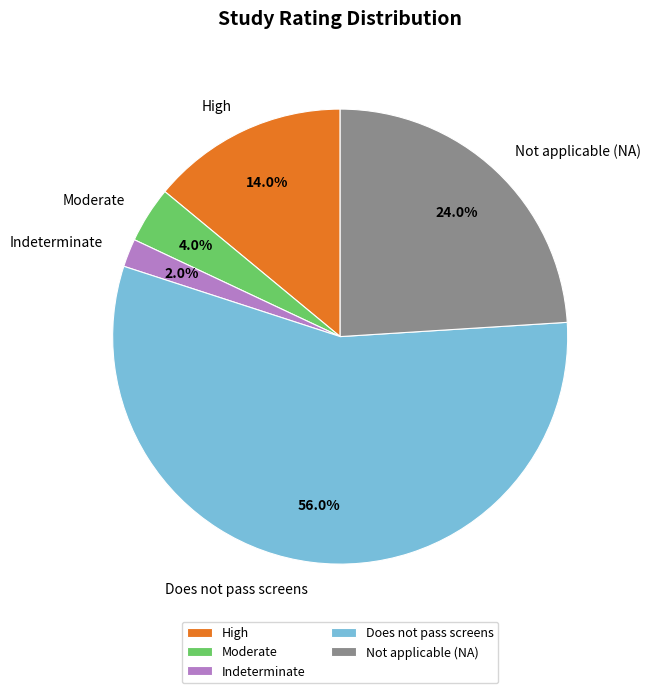

Rank the categories by value from lowest to highest.

Indeterminate, Moderate, High, Not applicable (NA), Does not pass screens